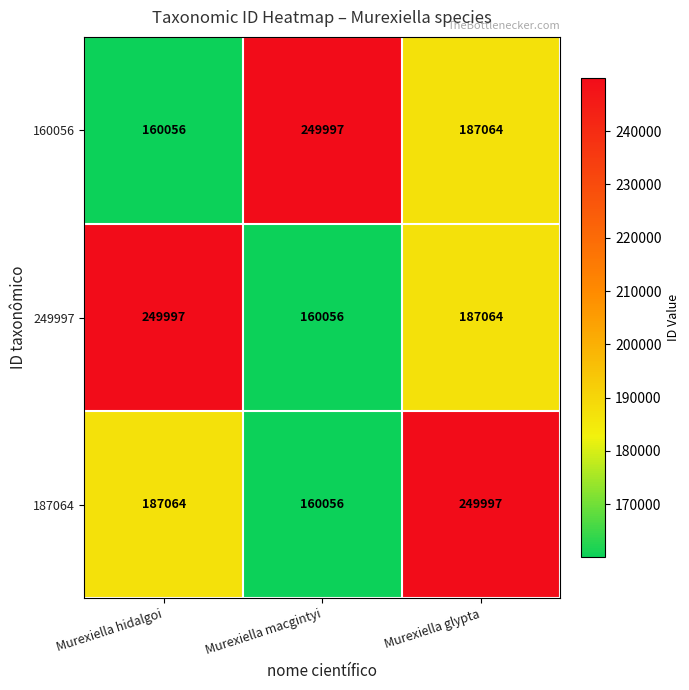

At how many categories does at least one series exceed 233476?

3